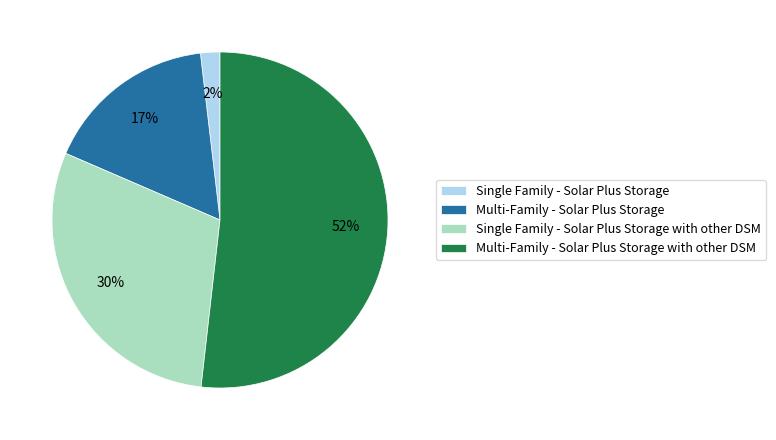

Count the number of slices in the pie.

4